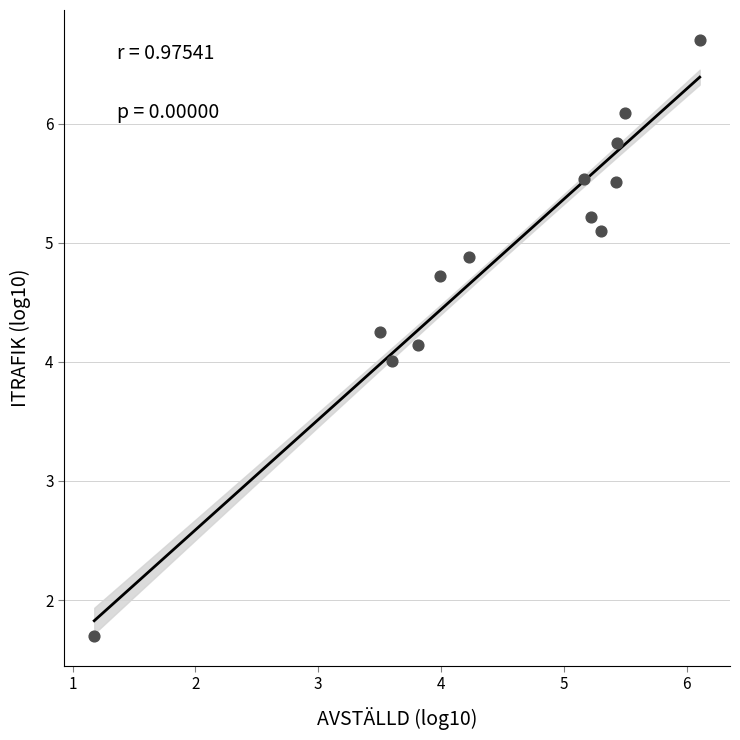

What is the range of Y values (max minus min)?

5.0